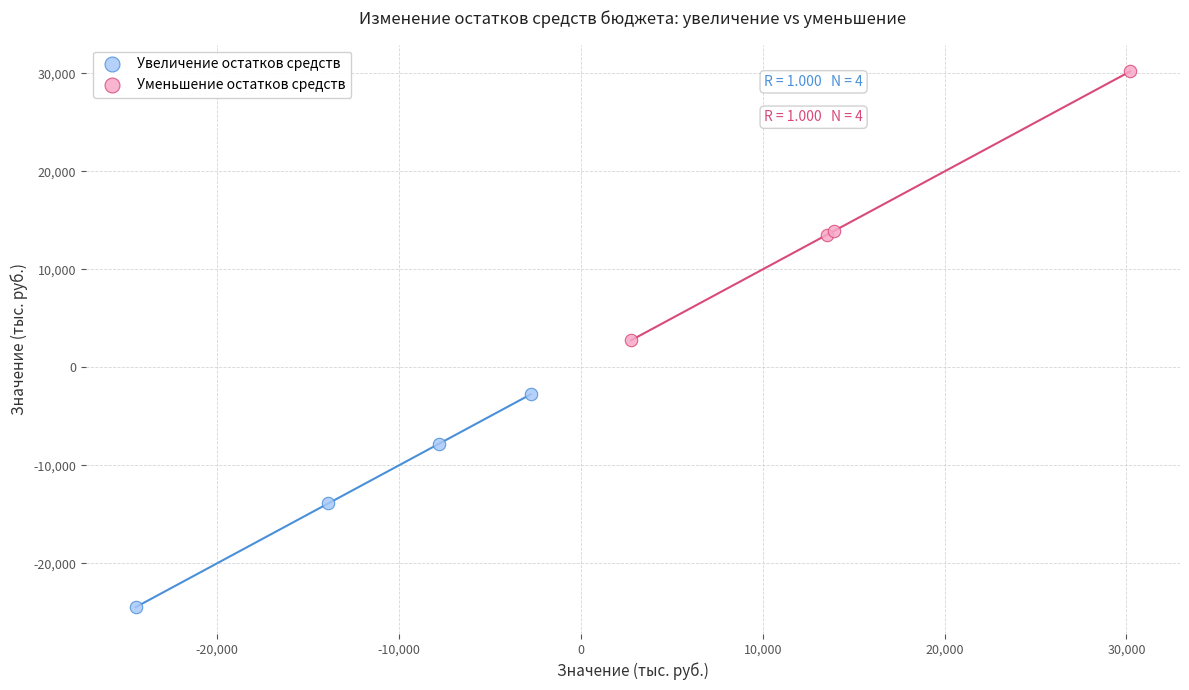

Which series contains the lowest Y value?

Увеличение остатков средств